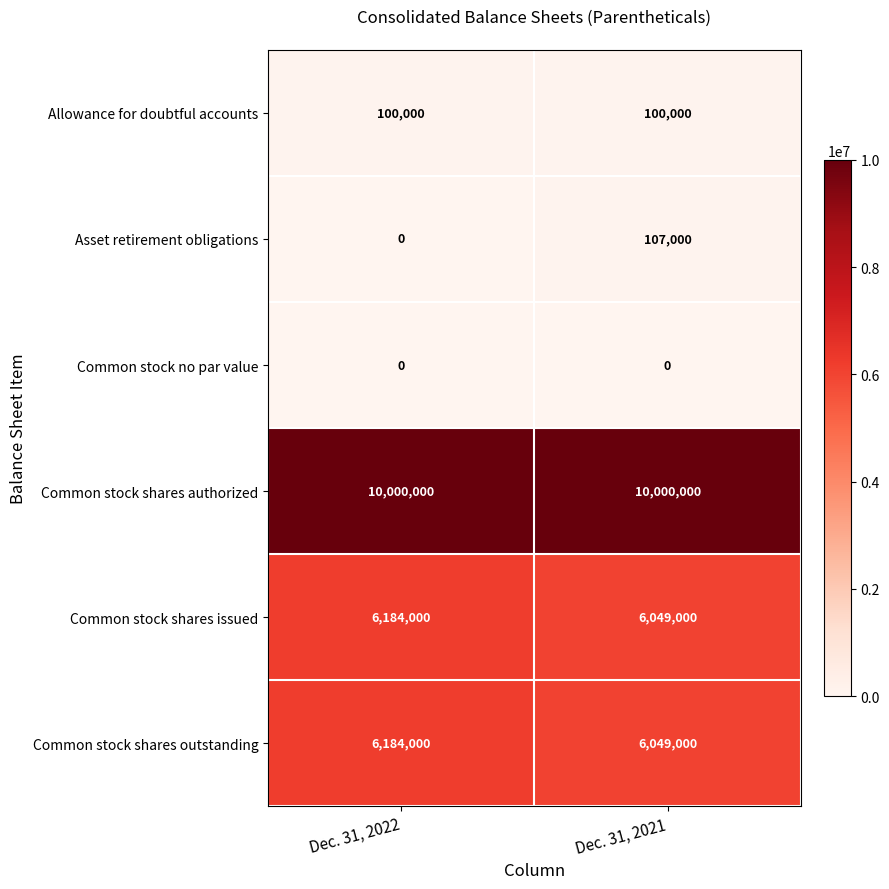

Is it true that Allowance for doubtful accounts equals 100000 at Dec. 31, 2022?

True